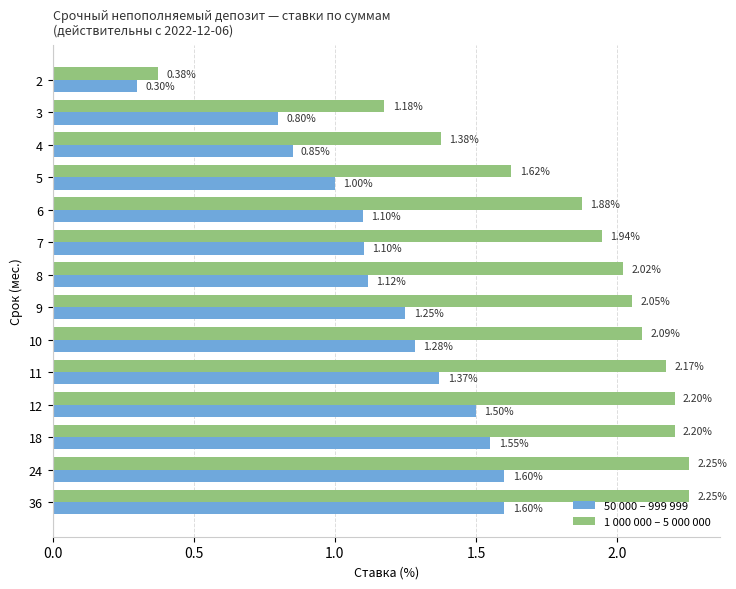

What is the average value of the 1 000 000 – 5 000 000 series?

1.8